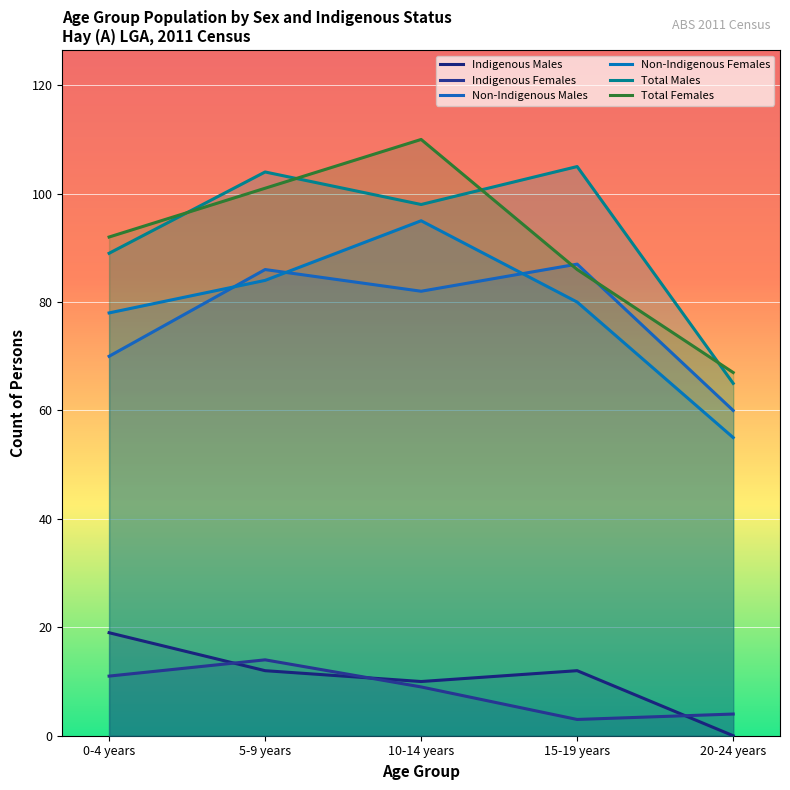

Reading left to right, extract all data points from this chart.

Indigenous Males: 0-4 years=19	5-9 years=12	10-14 years=10	15-19 years=12	20-24 years=0
Indigenous Females: 0-4 years=11	5-9 years=14	10-14 years=9	15-19 years=3	20-24 years=4
Non-Indigenous Males: 0-4 years=70	5-9 years=86	10-14 years=82	15-19 years=87	20-24 years=60
Non-Indigenous Females: 0-4 years=78	5-9 years=84	10-14 years=95	15-19 years=80	20-24 years=55
Total Males: 0-4 years=89	5-9 years=104	10-14 years=98	15-19 years=105	20-24 years=65
Total Females: 0-4 years=92	5-9 years=101	10-14 years=110	15-19 years=86	20-24 years=67